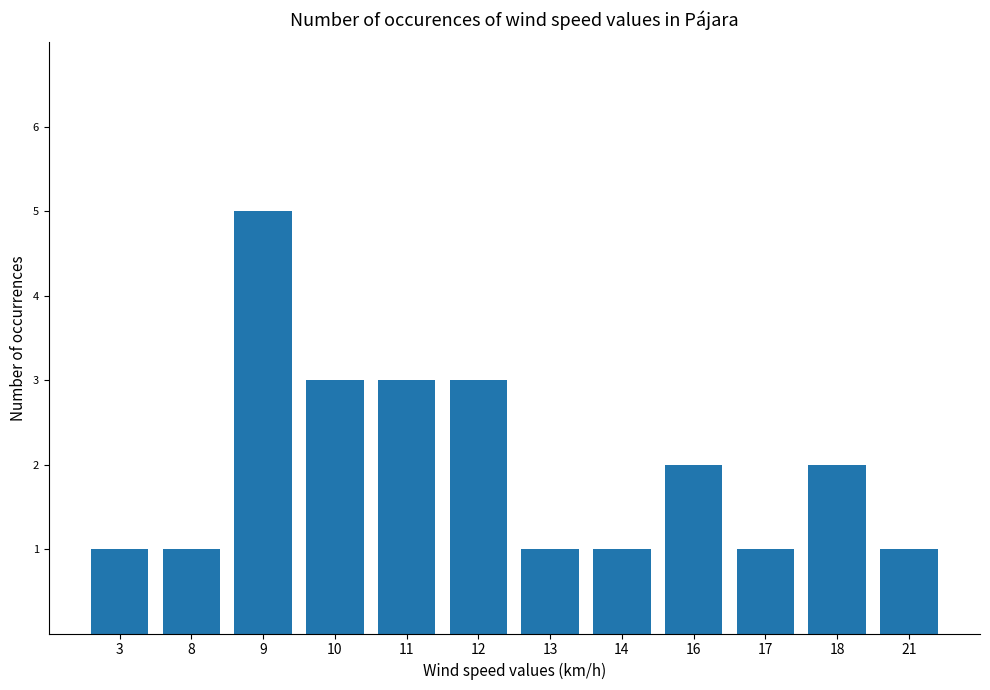

Approximately how many times larger is the value at 14 compared to 17?

1.0